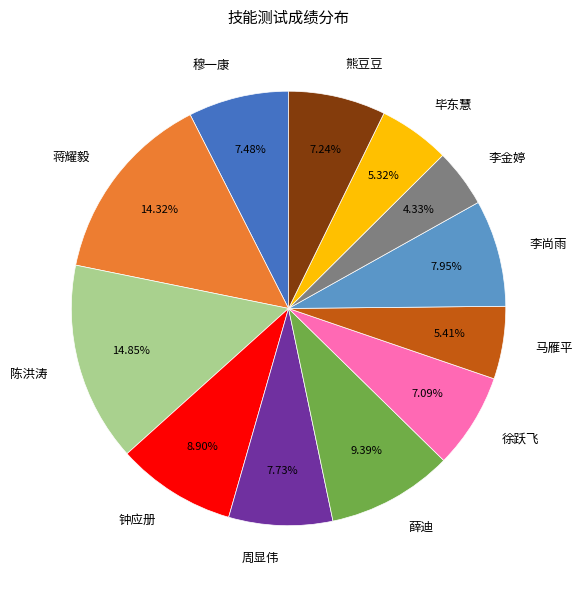

Is 陈洪涛 the majority of the pie?

No